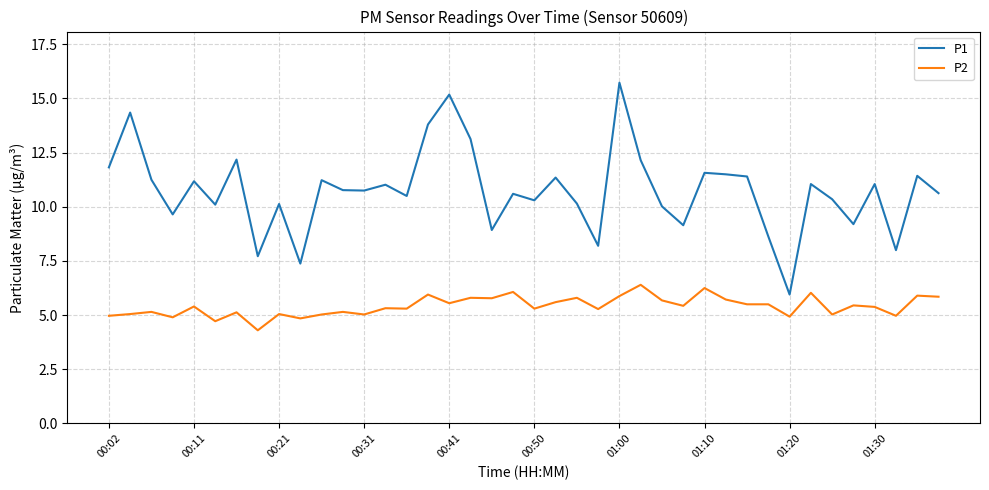

What are all the series names shown in the legend?

P1, P2